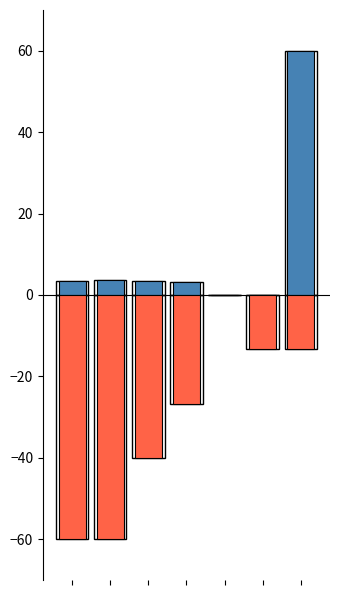

What is the value of the Total económico bar at the 1st from the left?

3.3